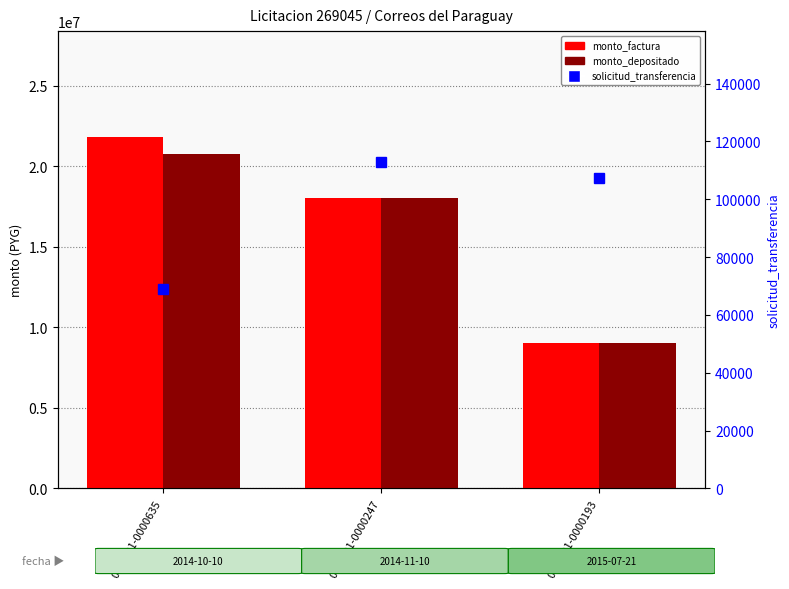

The value of monto_depositado_proveedor at 001-001-0000247 is 5143797. True or false?

False